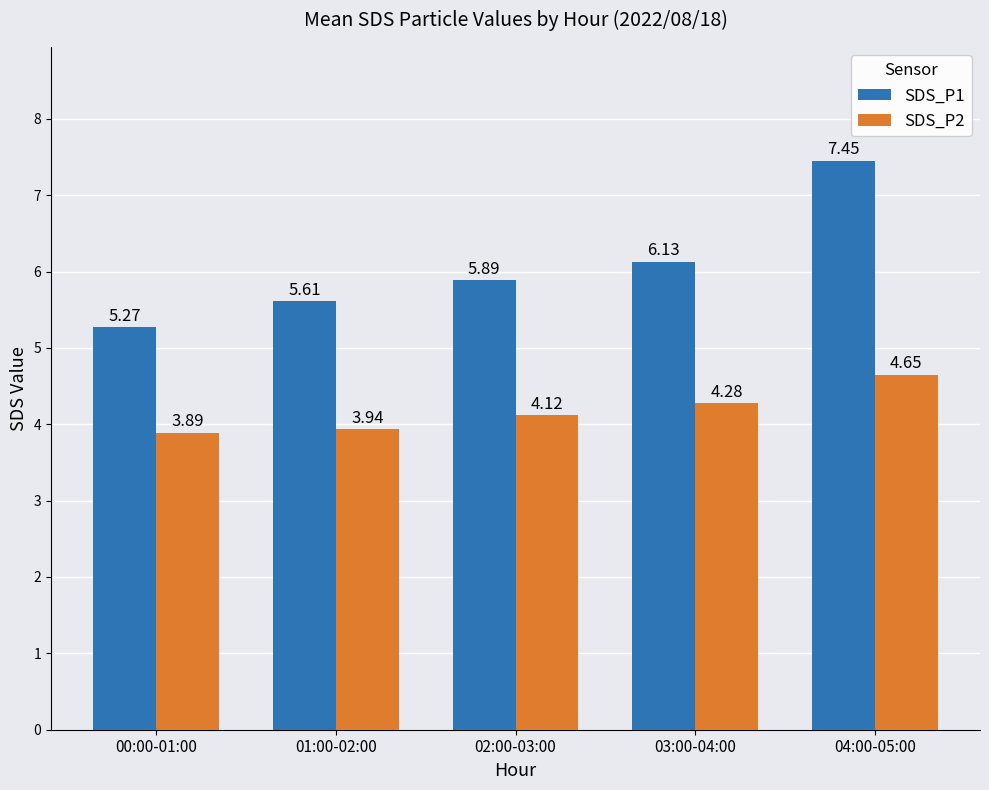

Which series changed the most between 00:00-01:00 and 03:00-04:00?

SDS_P1